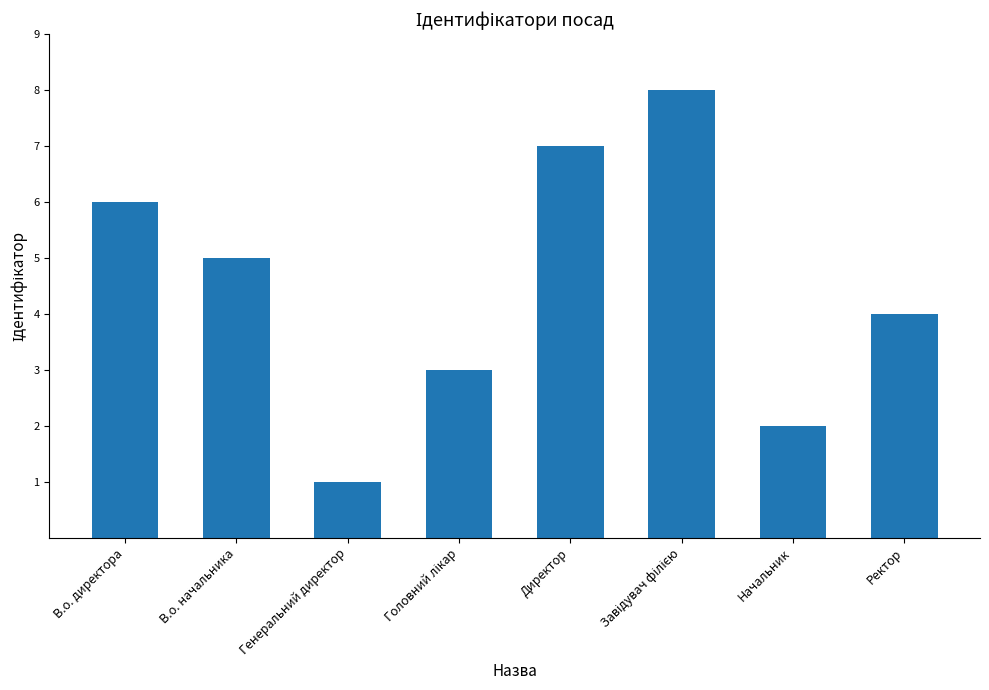

Count the number of categories in the chart.

8